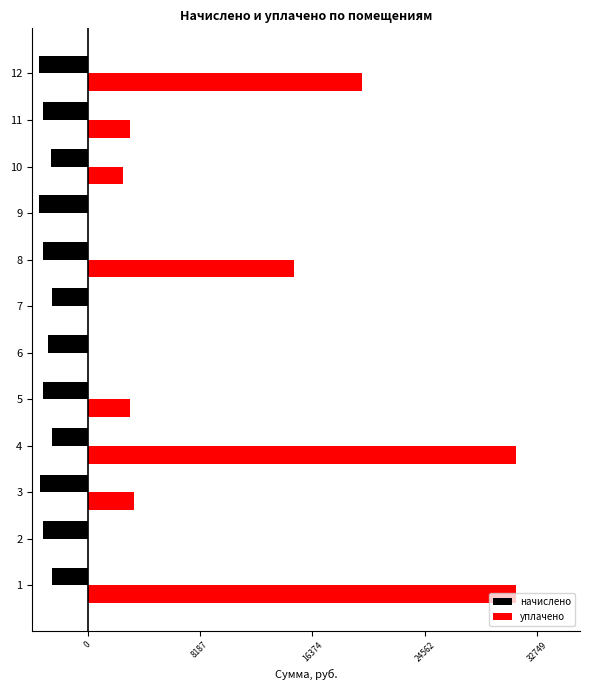

Is the value of начислено at 2 greater than the value of уплачено at 6?

No